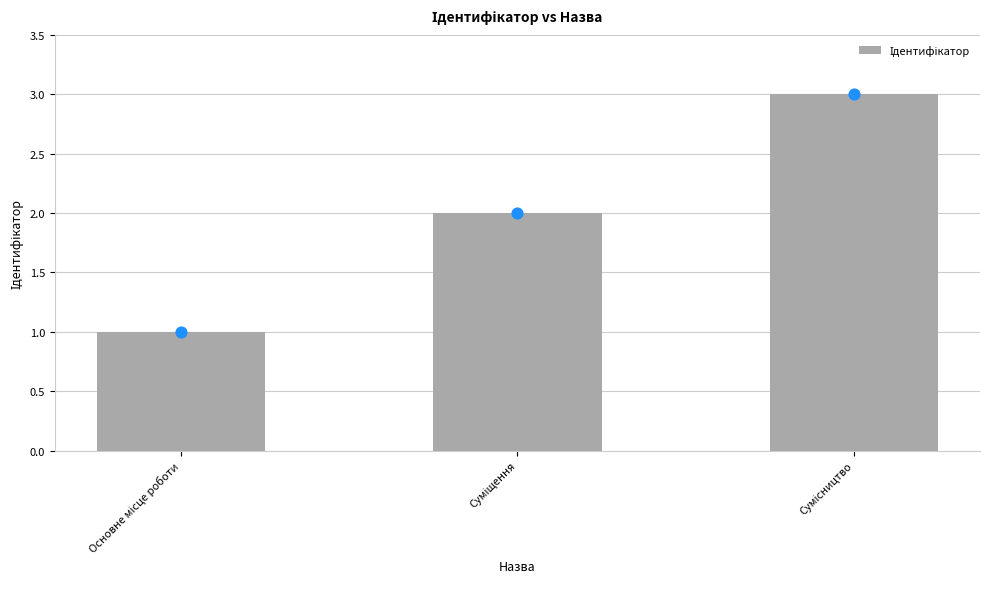

Approximately how many times larger is the value at Сумісництво compared to Суміщення?

1.5